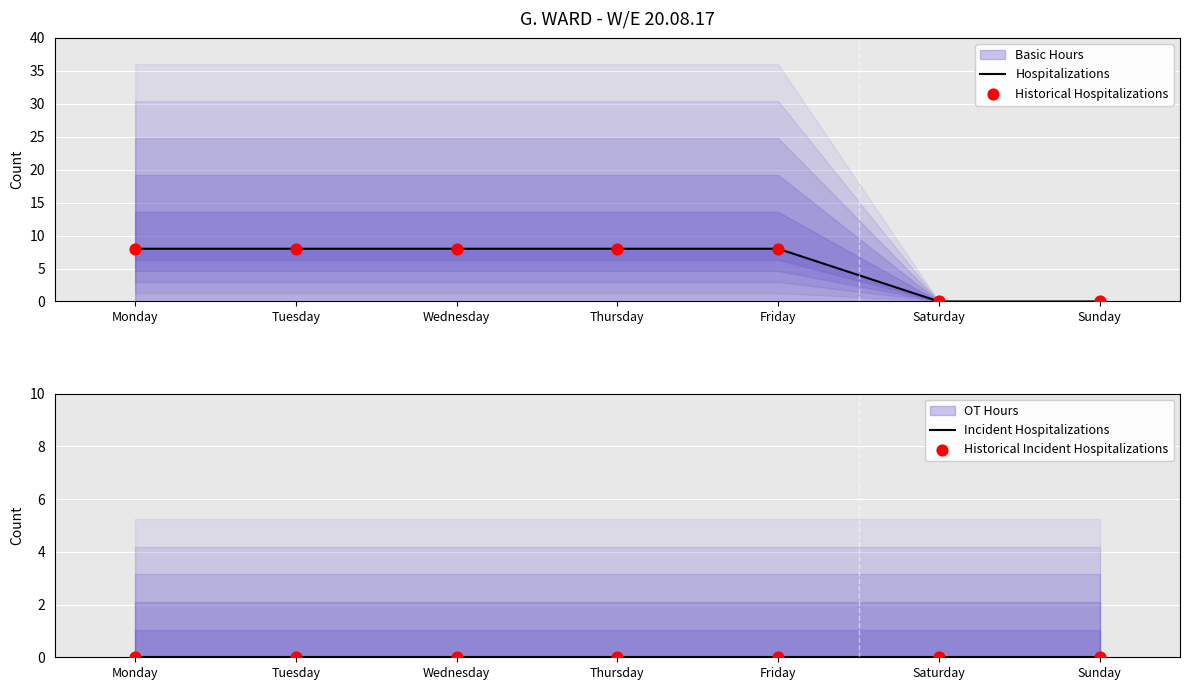

What is the total value across all series at Wednesday?

16